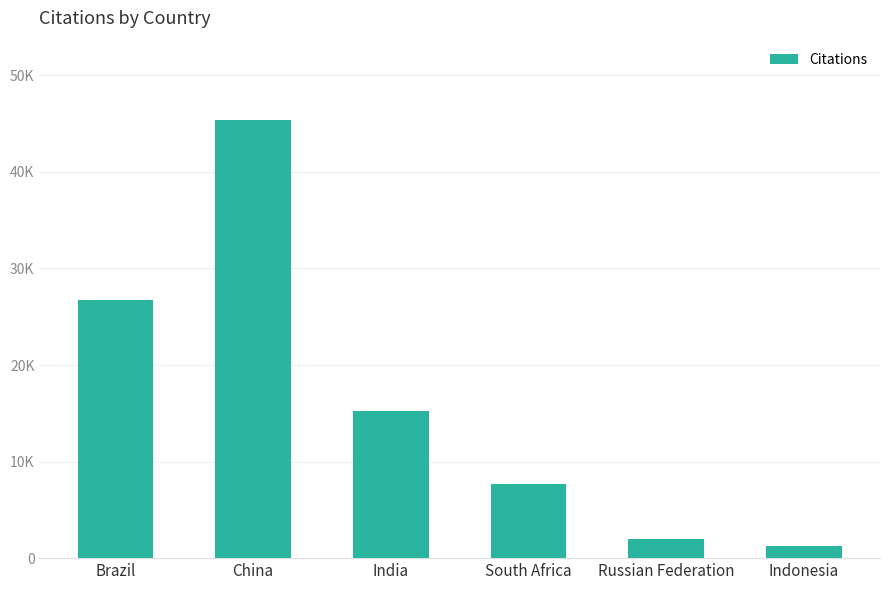

Does the chart contain any negative values?

No